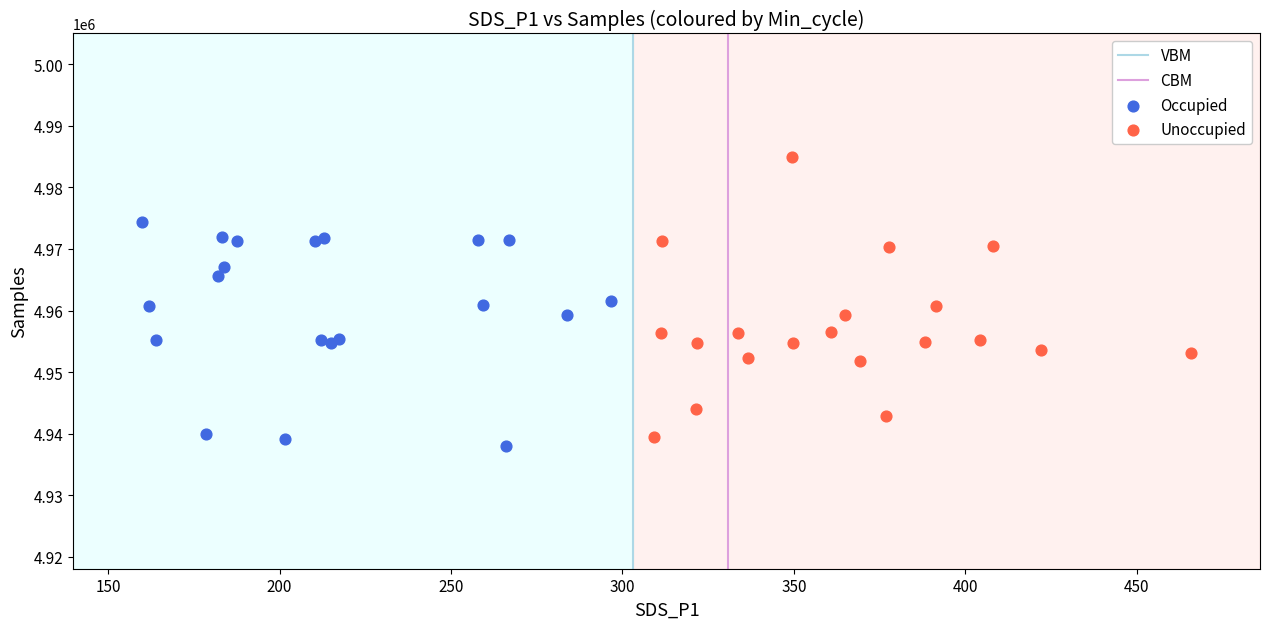

Which series reaches the minimum Y coordinate?

Occupied